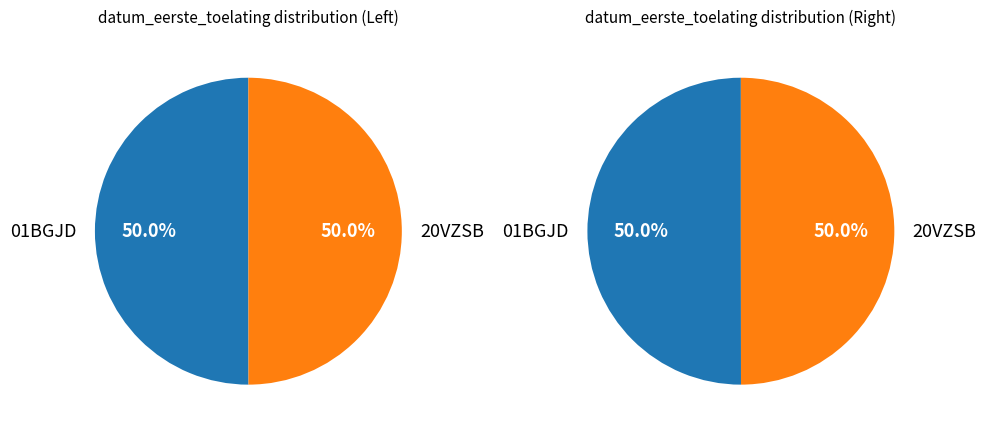

To the nearest percent, what percentage of the pie is 01BGJD?

50%